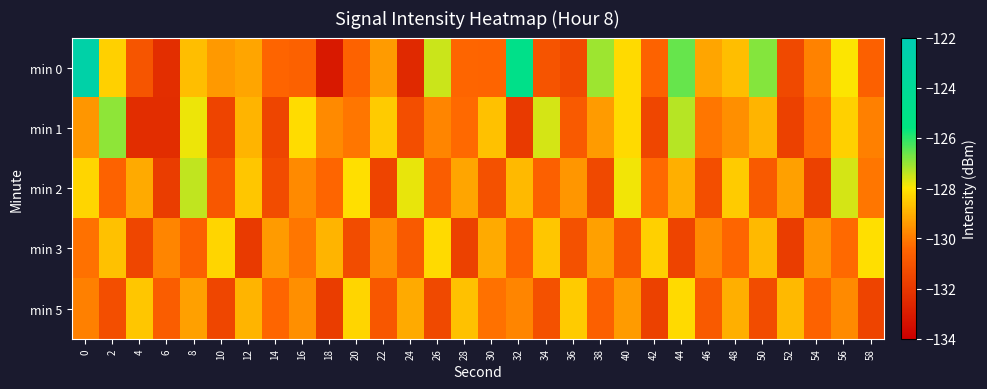

Which series changed the most between 38 and 52?

min 0